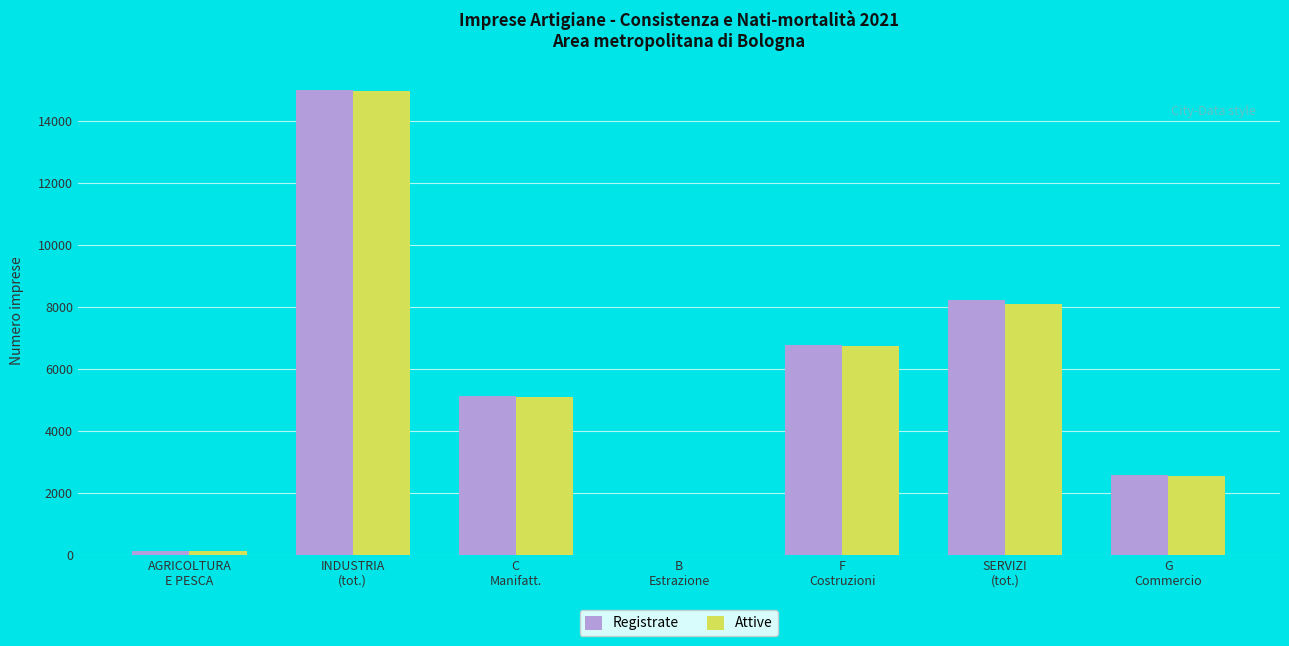

What is the sum of all Registrate values?

37887